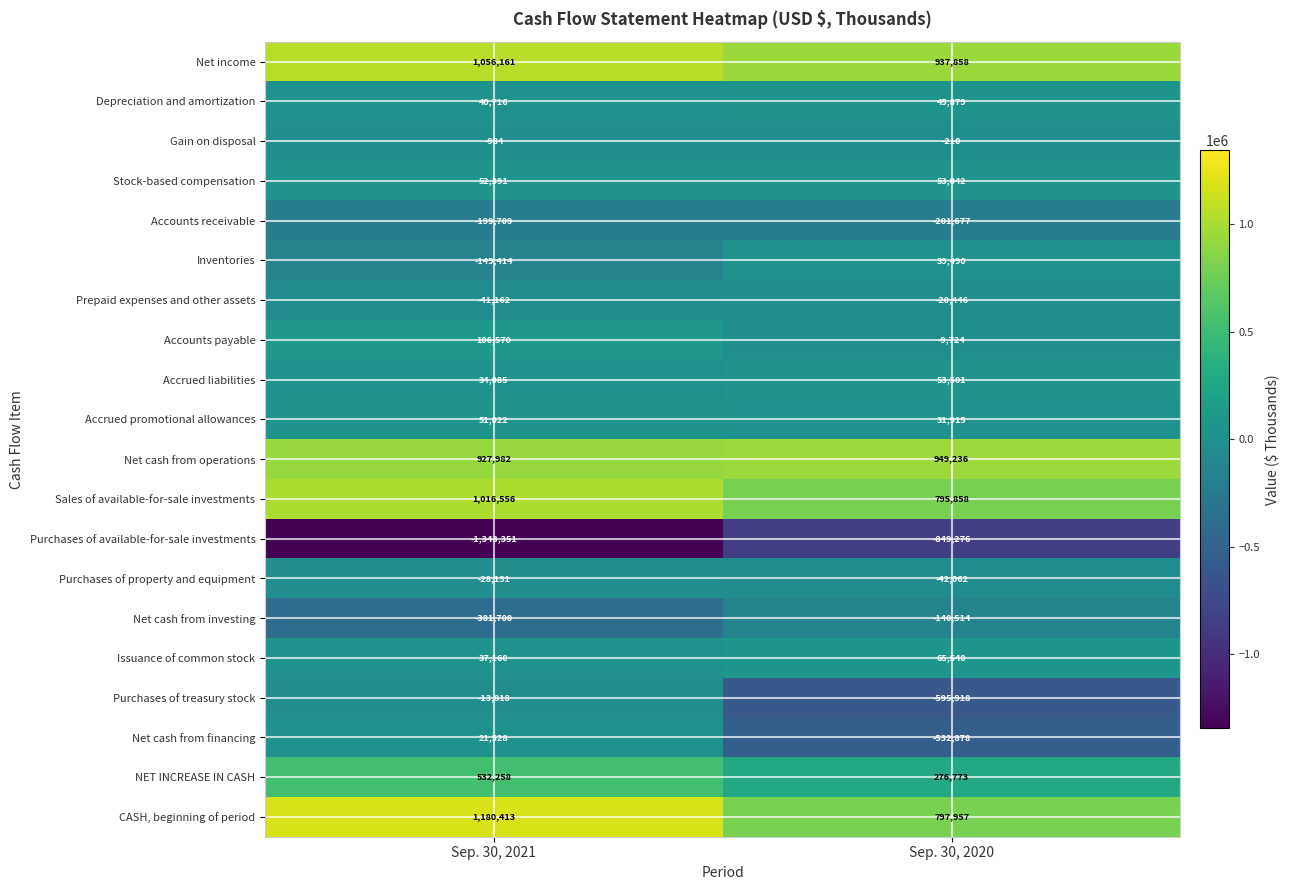

What is the total value across all series at Sep. 30, 2020?

1654344